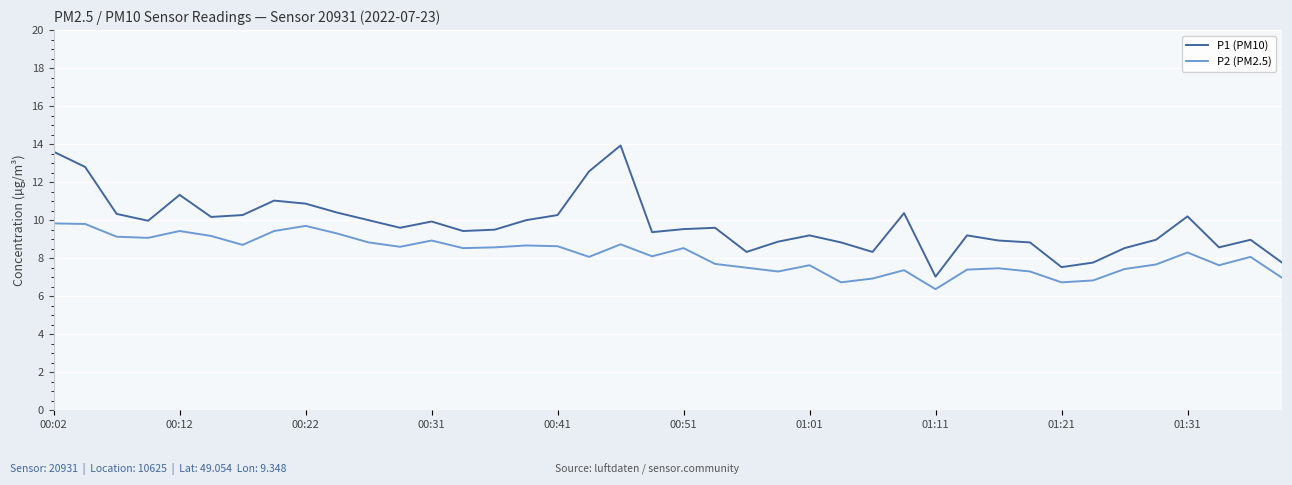

What is the sum of all P2 (PM2.5) values?

327.1